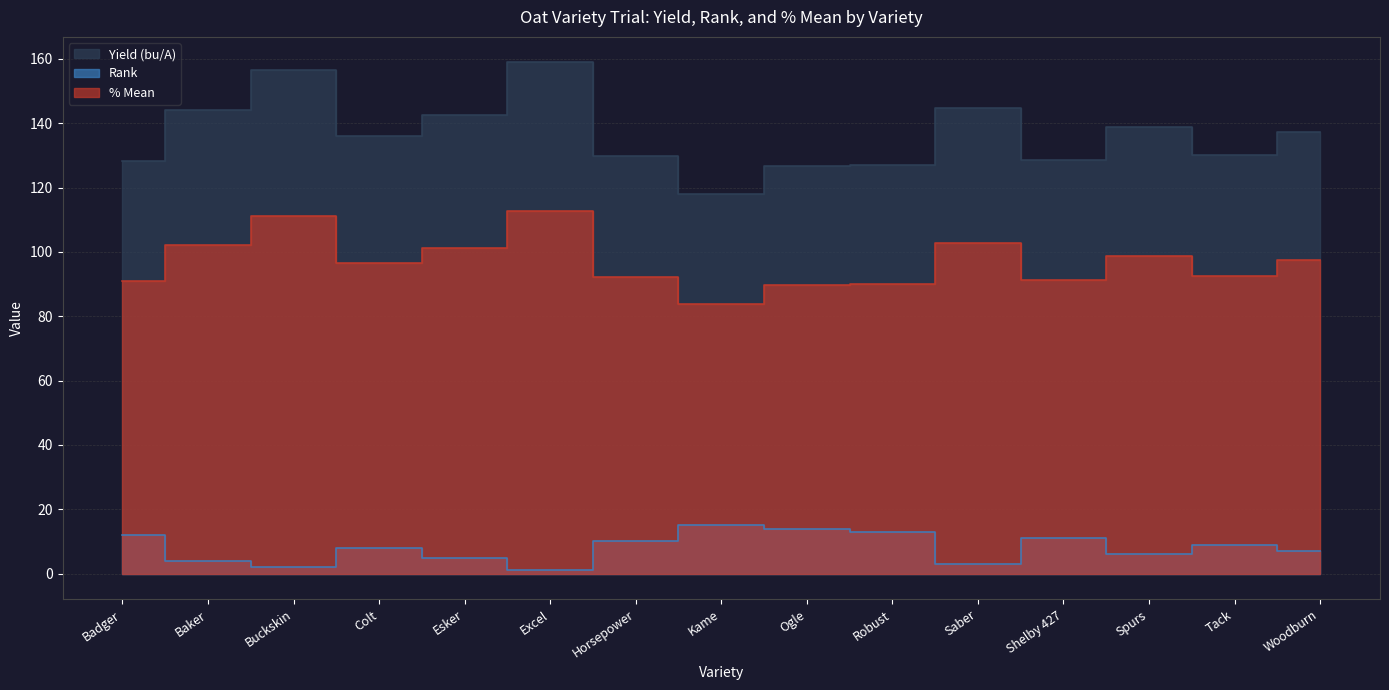

Where is the first local minimum for % Mean?

Colt